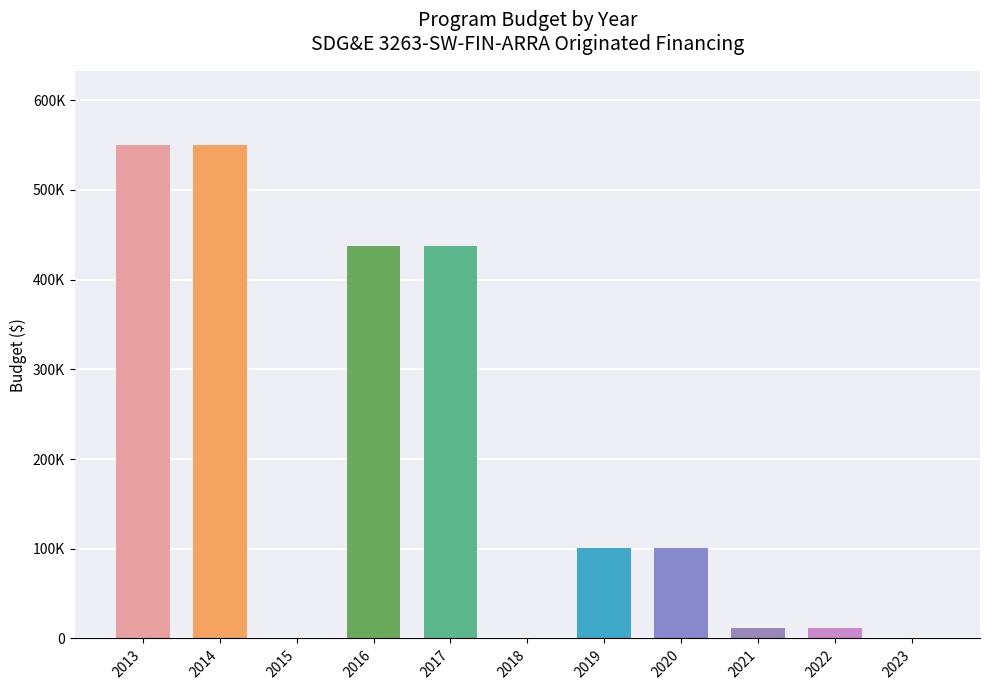

What is the greatest value displayed?

550112.1